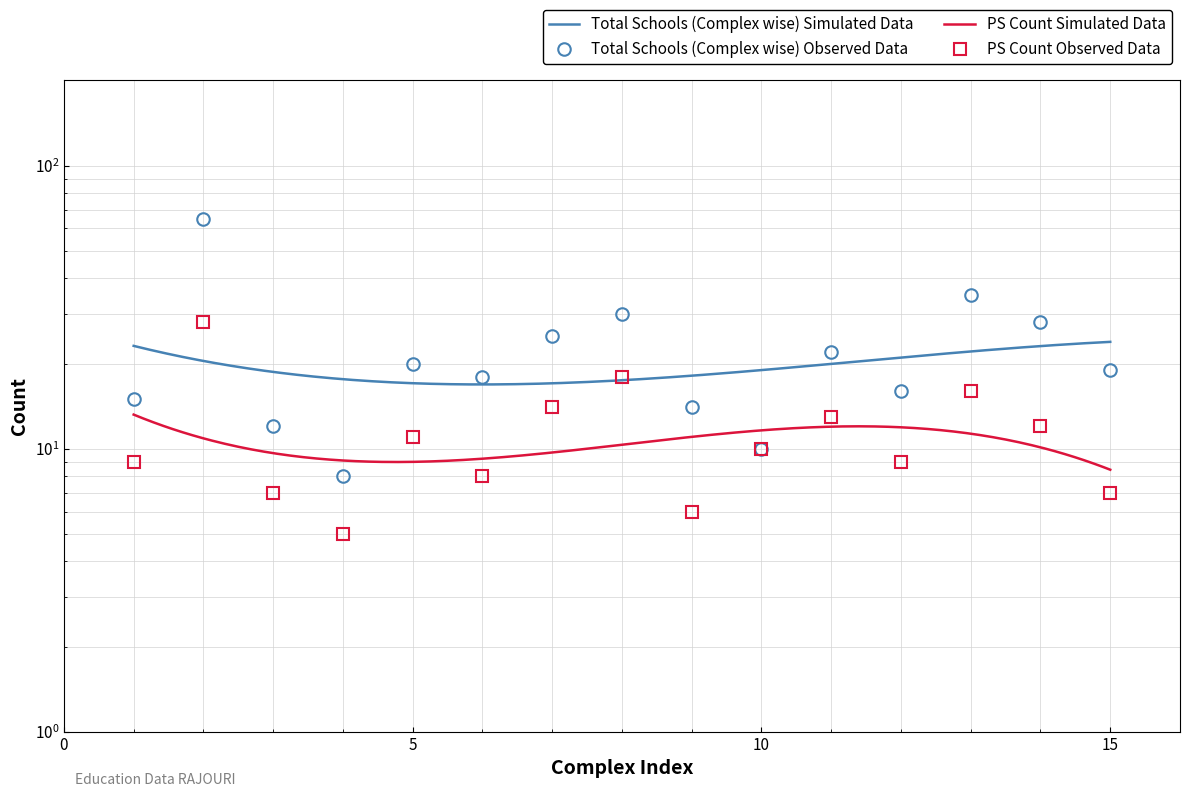

What is the maximum value shown in the chart?

65